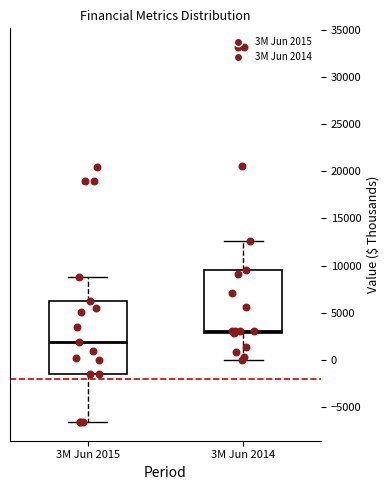

Which box is the tallest, from its lower edge to its upper edge?

3M Jun 2015